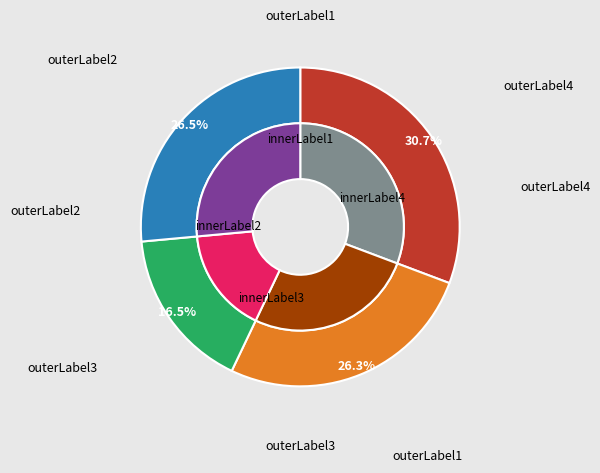

The 寺西 研二 slice represents 40% of the pie. True or false?

False